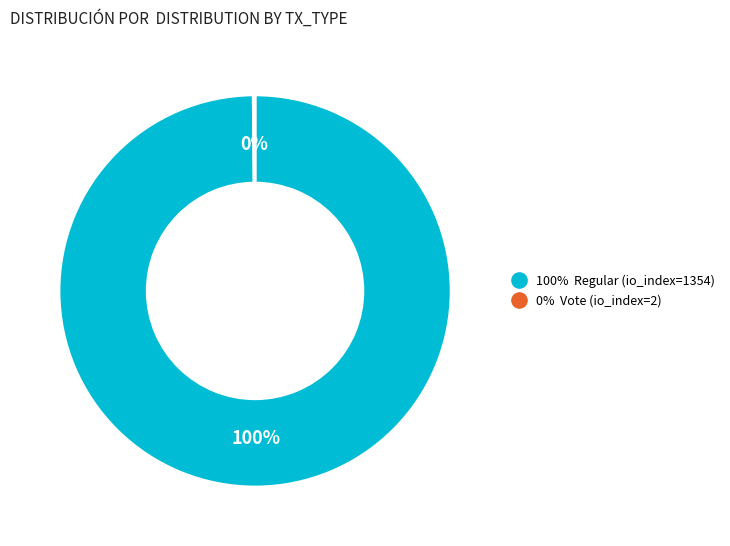

Does any single category account for the majority?

Yes